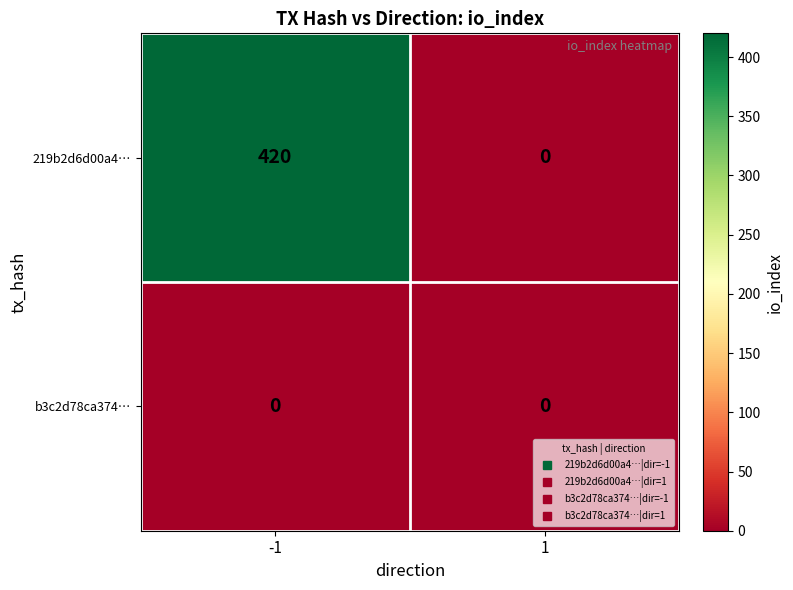

Reading left to right, transcribe all the data shown in this chart.

219b2d6d00a4…: -1=420	1=0
b3c2d78ca374…: -1=0	1=0